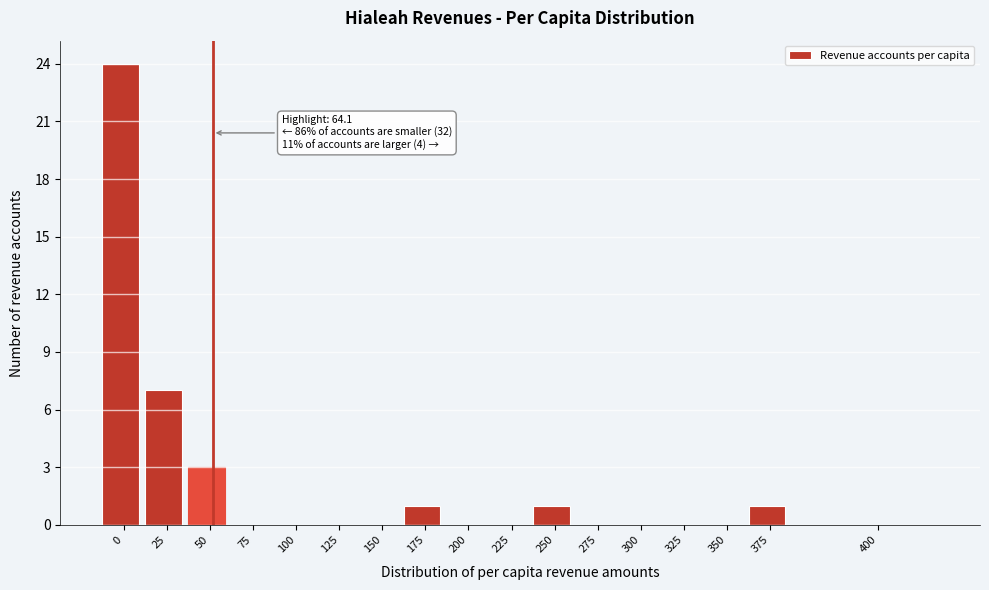

Reading left to right, list all the values displayed in this chart.

0=24	25=7	50=3	75=0	100=0	125=0	150=0	175=1	200=0	225=0	250=1	275=0	300=0	325=0	350=0	375=1	400=0